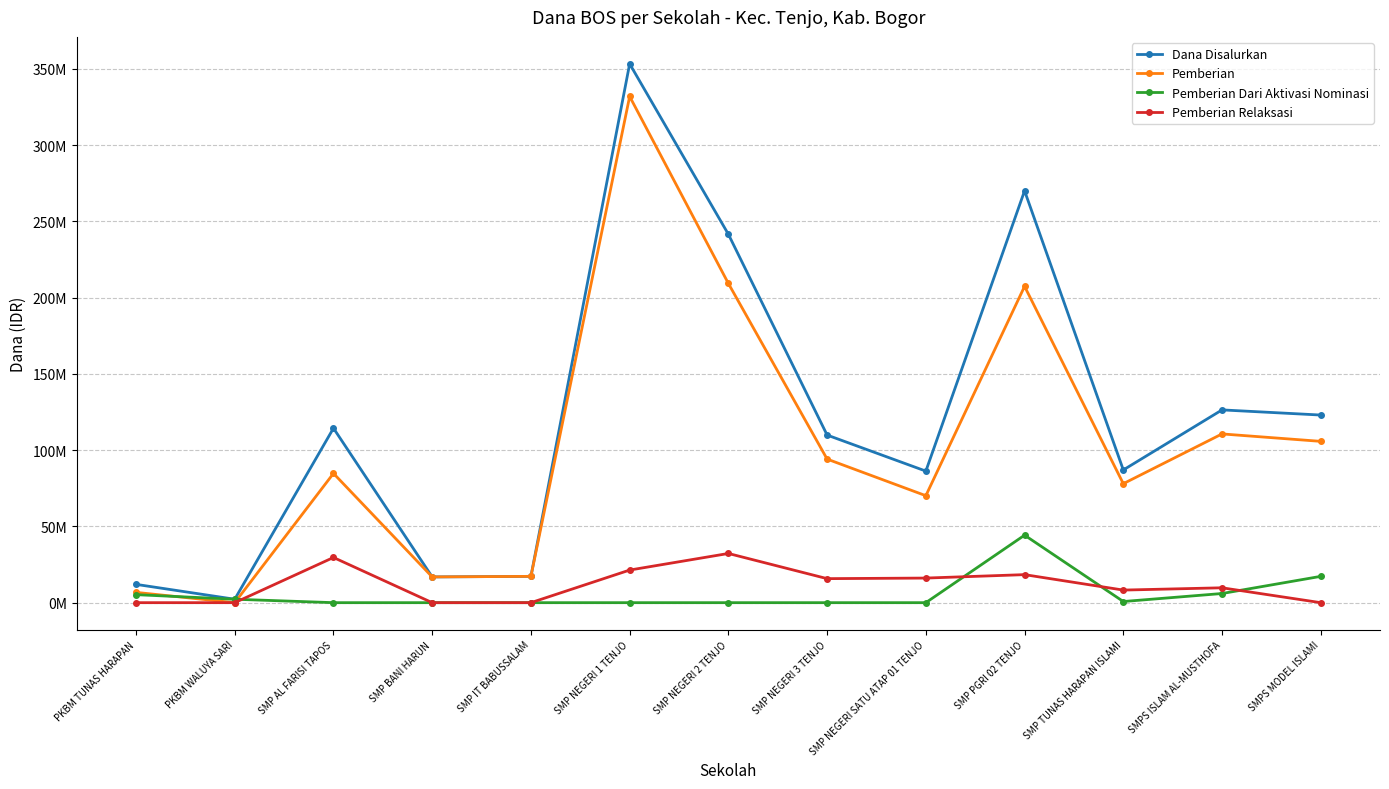

At SMP AL FARISI TAPOS, list the series in order from smallest to largest.

Pemberian Dari Aktivasi Nominasi, Pemberian Relaksasi, Pemberian, Dana Disalurkan